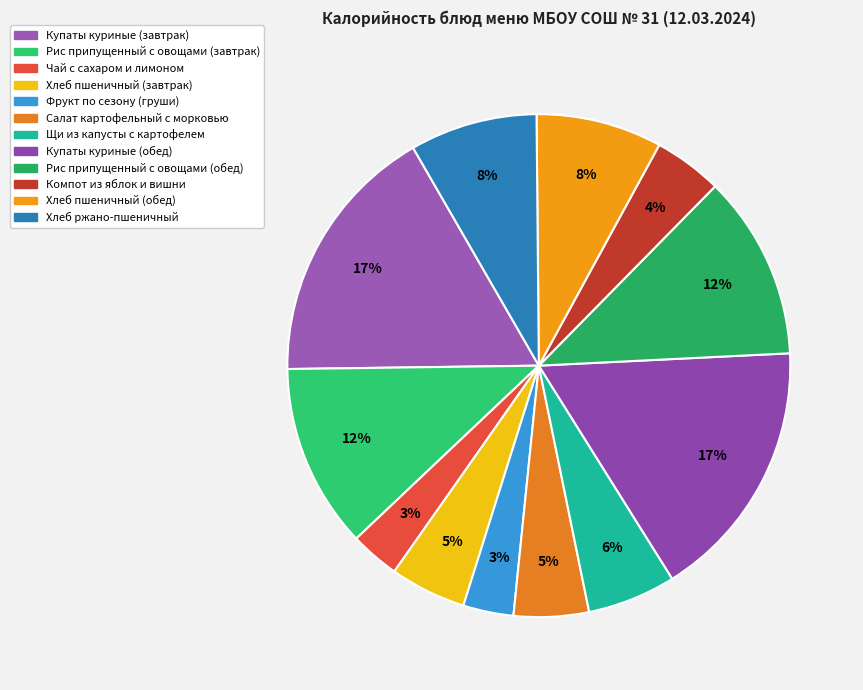

The Хлеб ржано-пшеничный slice represents 8% of the pie. True or false?

True